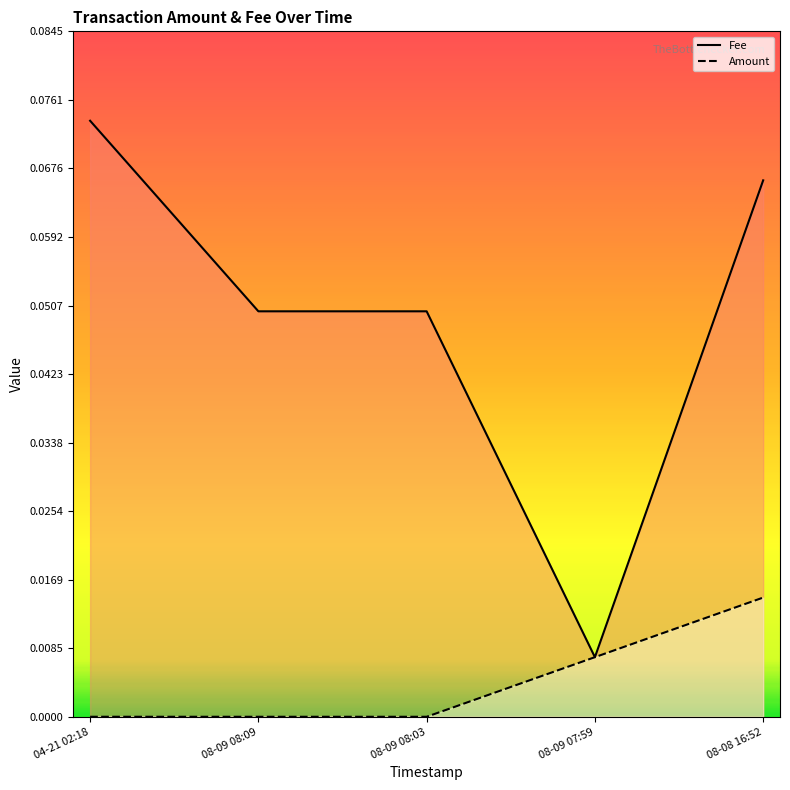

Is it true that Fee equals 0.0 at 08-08 16:52?

False